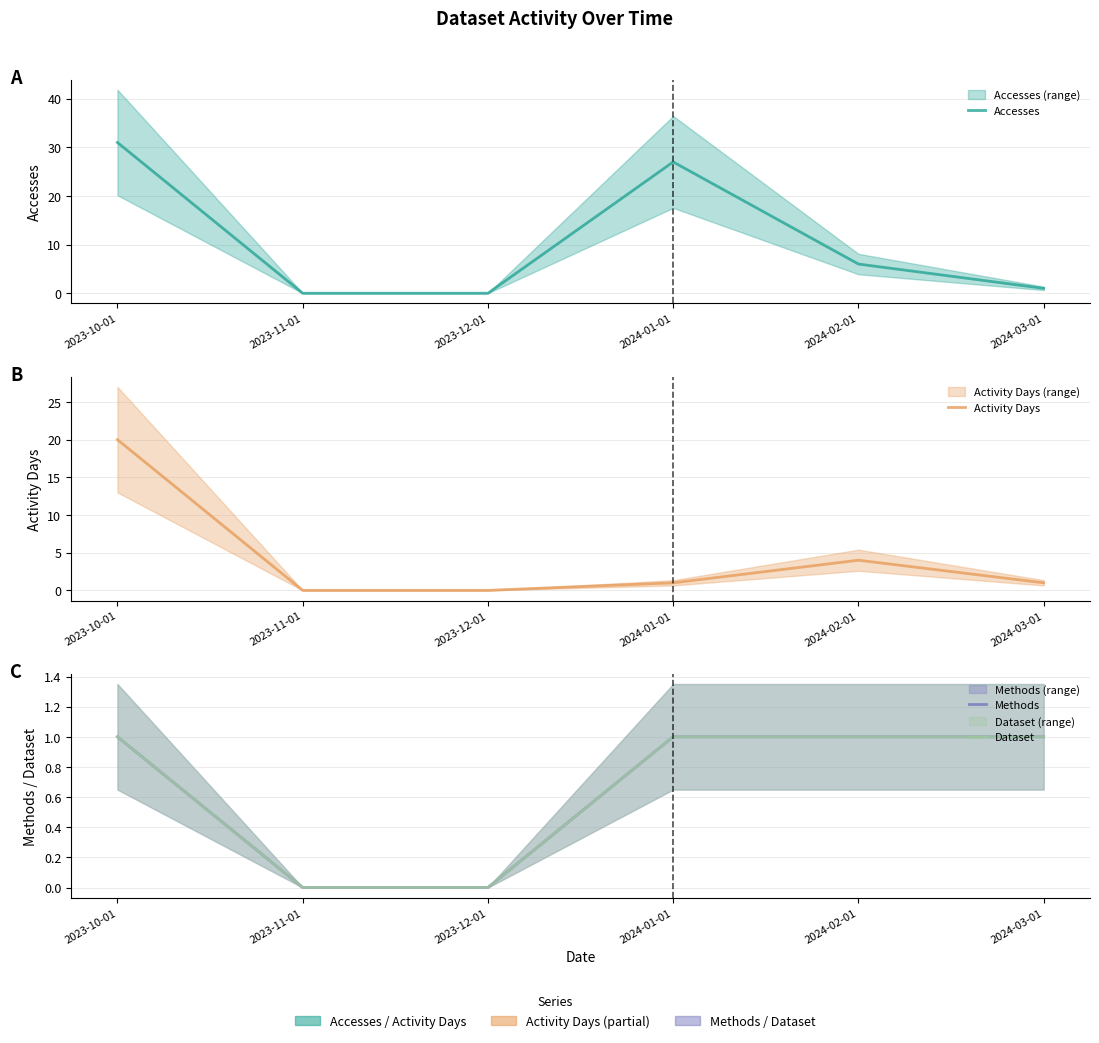

How many interior local peaks does the Activity Days series have?

1